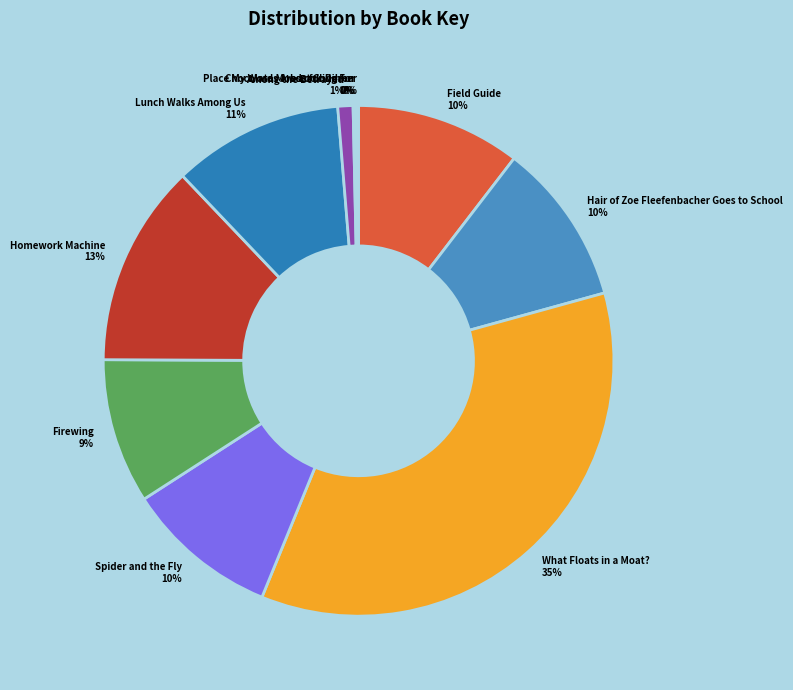

What is the largest slice in the pie chart?

What Floats in a Moat?